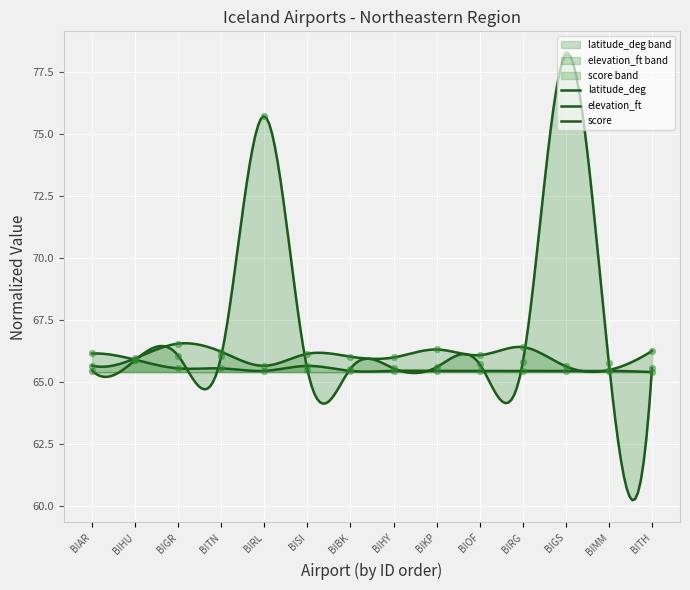

Which series has the largest total across all categories?

elevation_ft